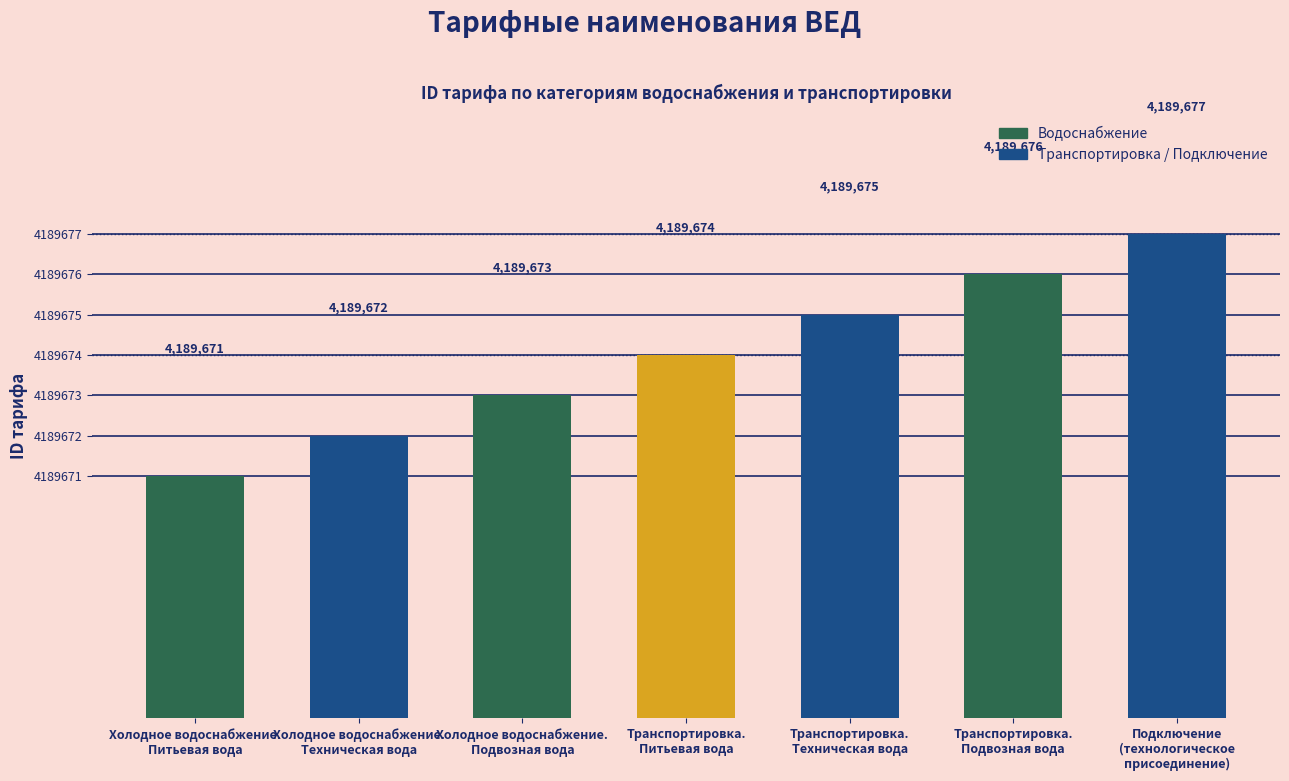

What is the average value?

4189674